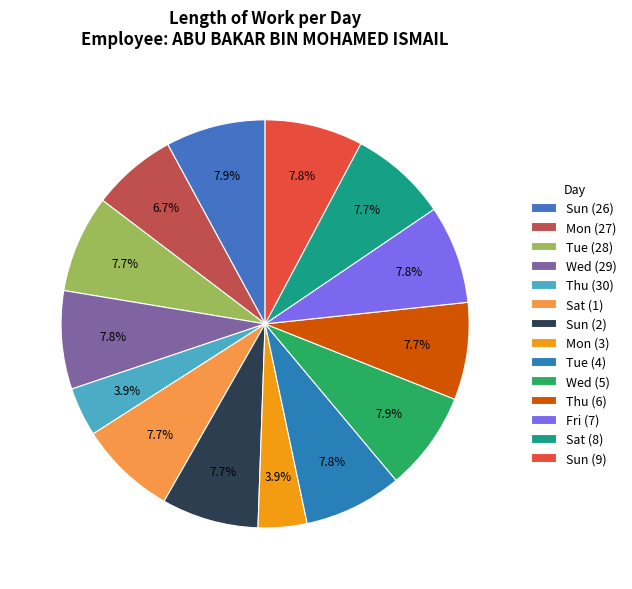

Between Tue (28) and Sun (26), which is larger?

Sun (26)